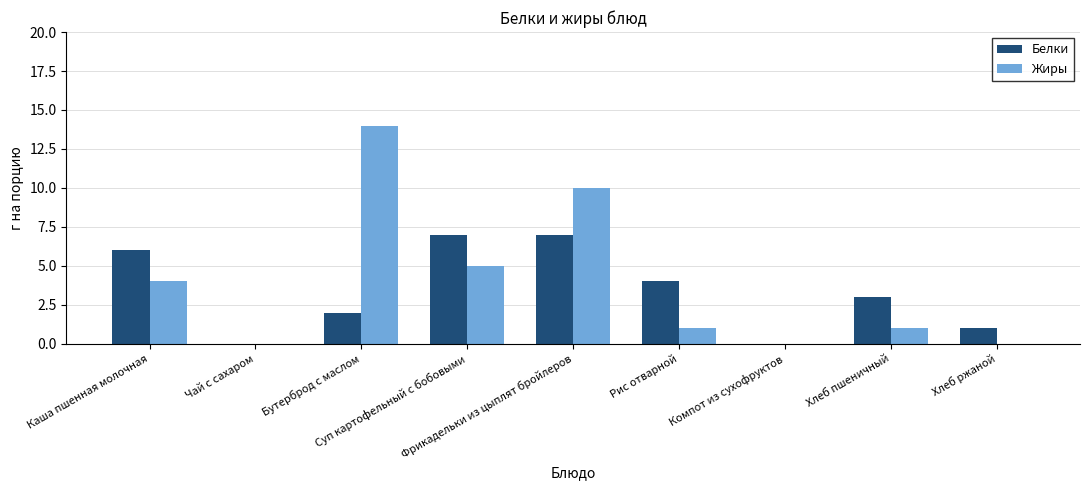

What is the maximum value for Жиры?

14